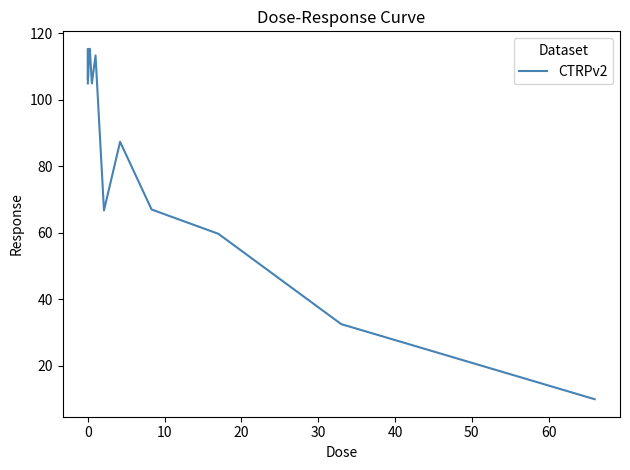

What is the smallest value displayed?

10.0